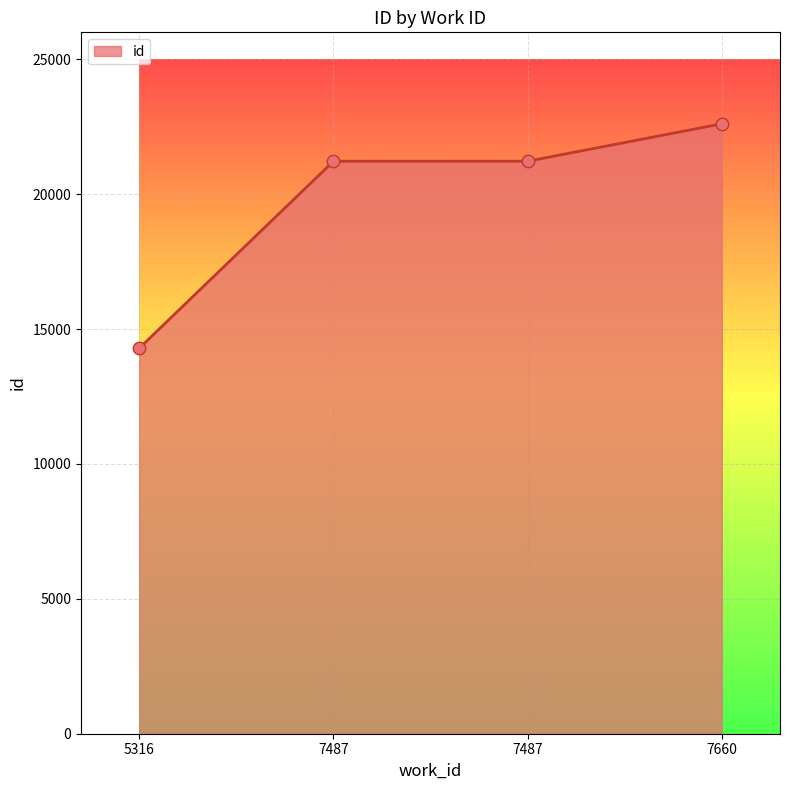

Between 7487 and 7660, which is larger?

7660